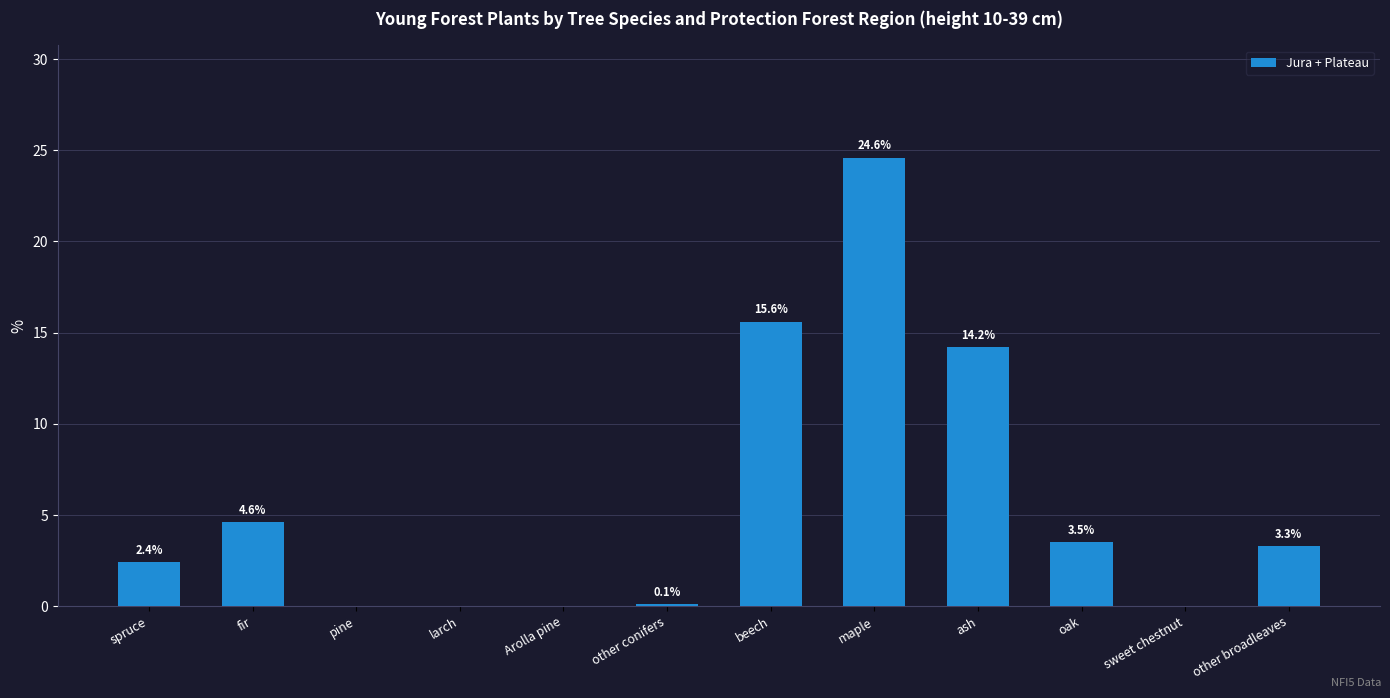

Are the bars horizontal?

No